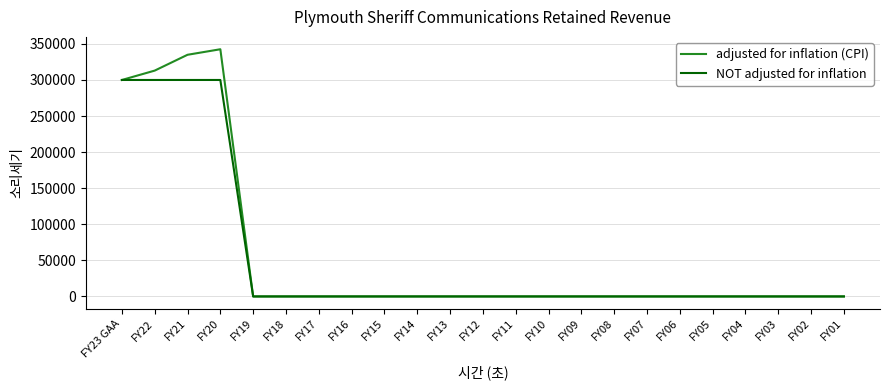

Rank the series by their maximum value, from lowest to highest.

NOT adjusted for inflation, adjusted for inflation (CPI)